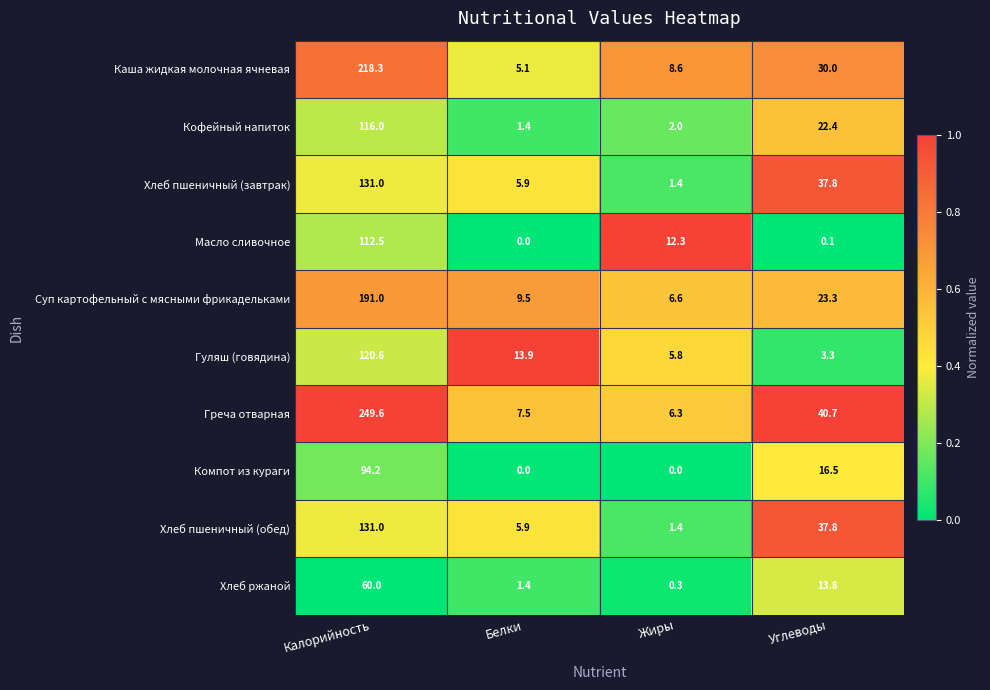

True or false: Гуляш (говядина) has a value of 3.3 at Углеводы.

True